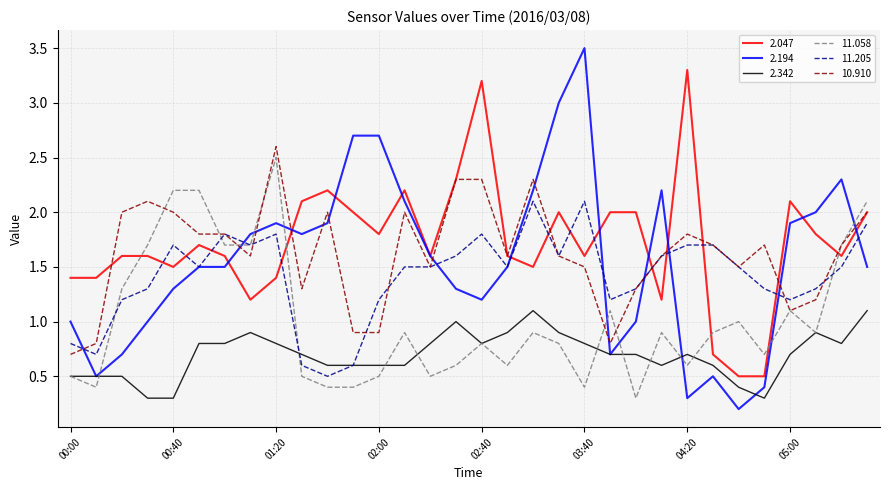

How many times do 2.047 and 11.205 cross each other?

12